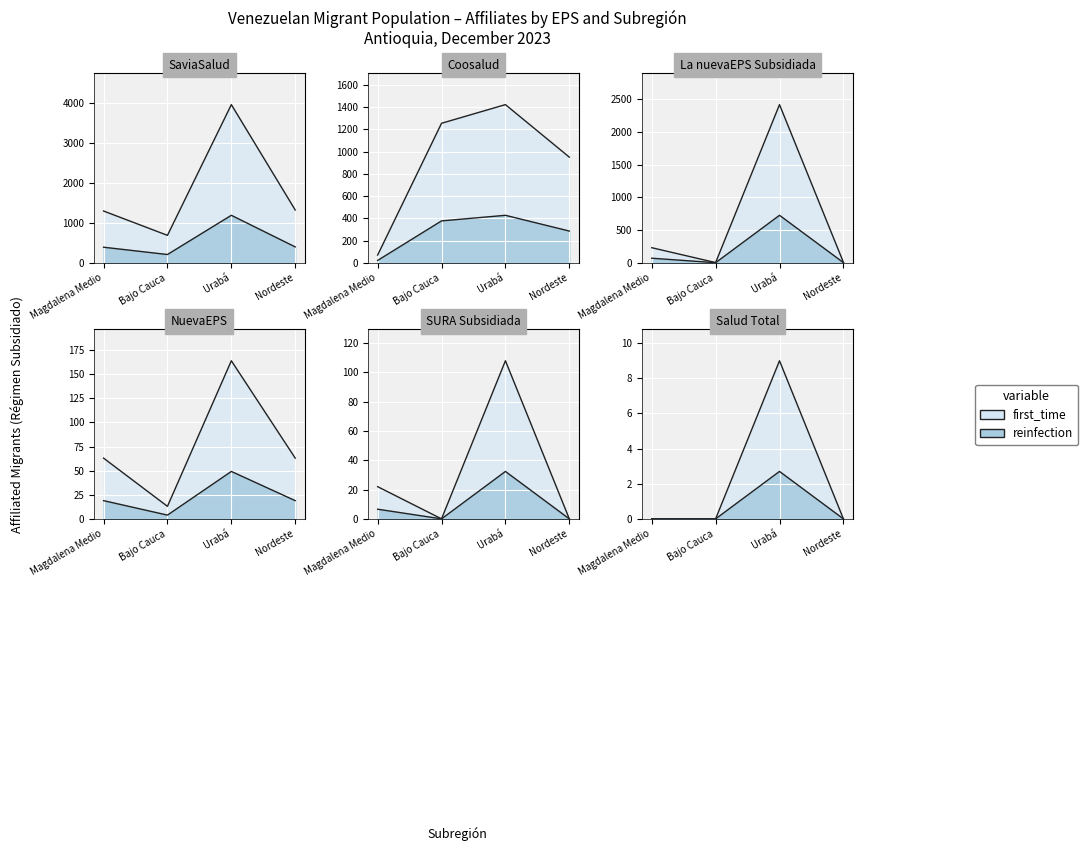

What is the label of the 1st point from the right?

Nordeste